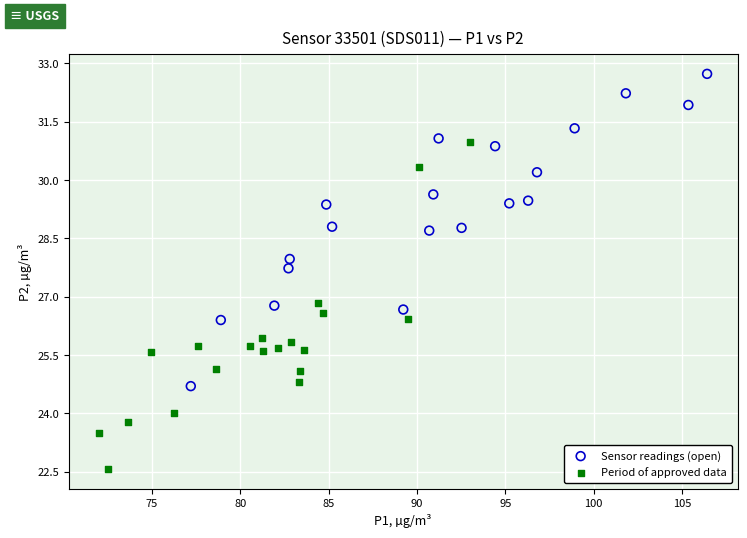

Which series has the widest spread of Y values?

Period of approved data